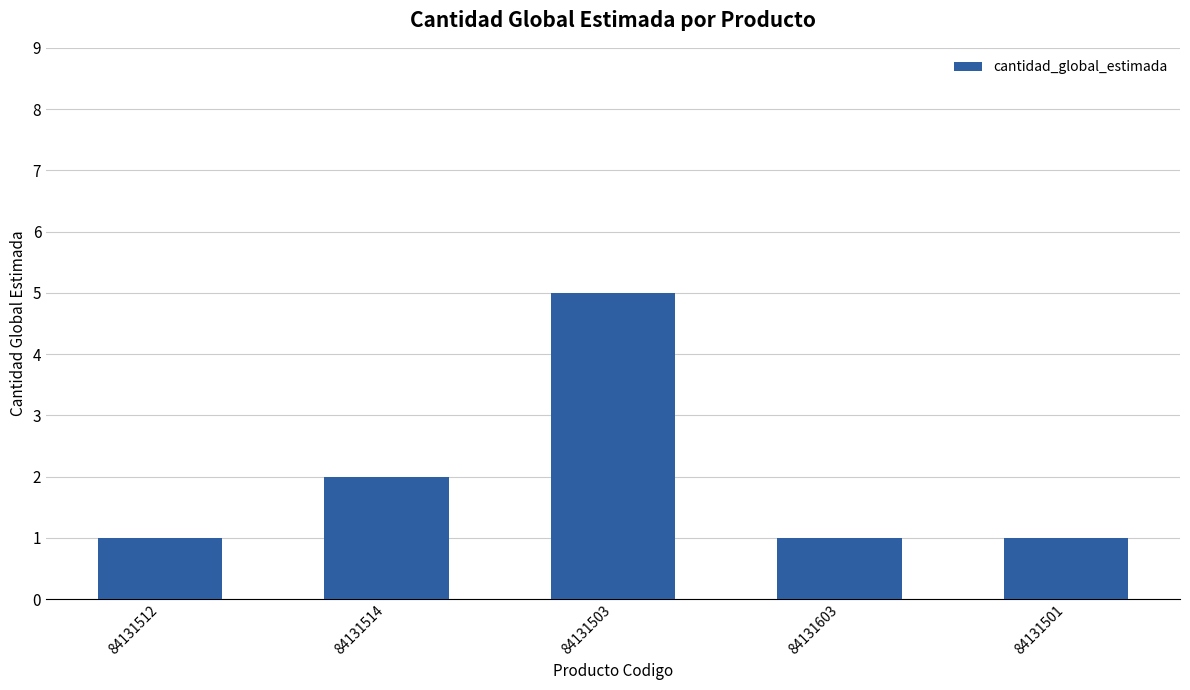

What is the value of the 2nd bar from the left?

2